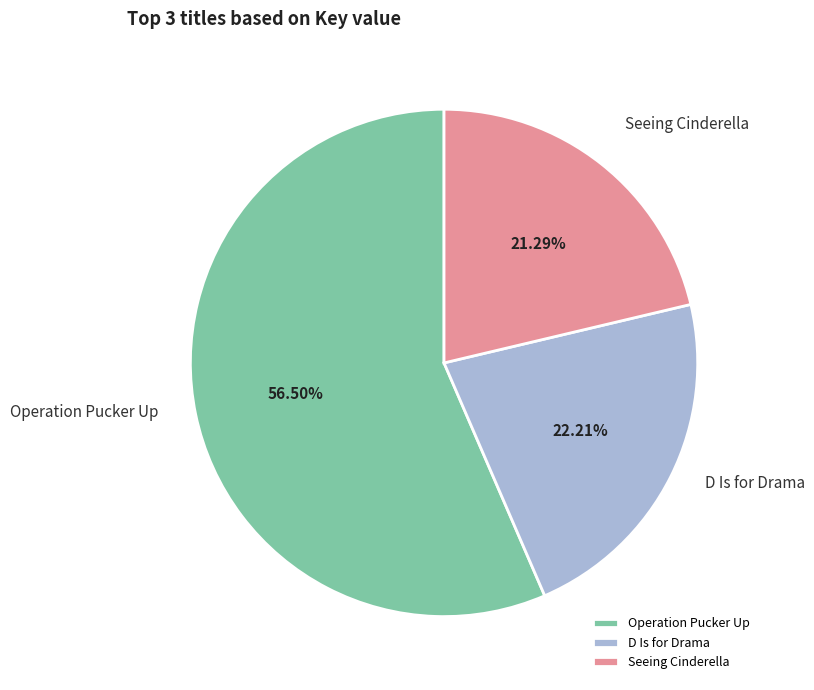

How much of the chart is everything except Operation Pucker Up?

43.5%